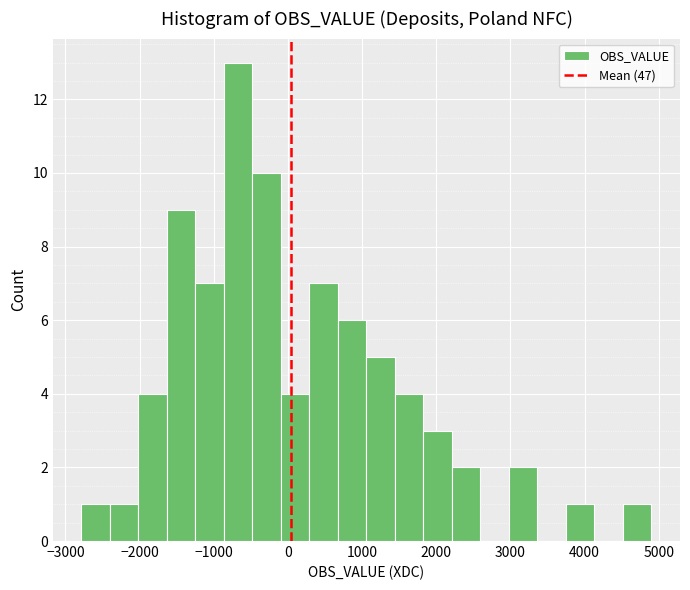

Around what value on the x-axis is the tallest bar? Give the approximate position of its centre, as read against the axis.

-700